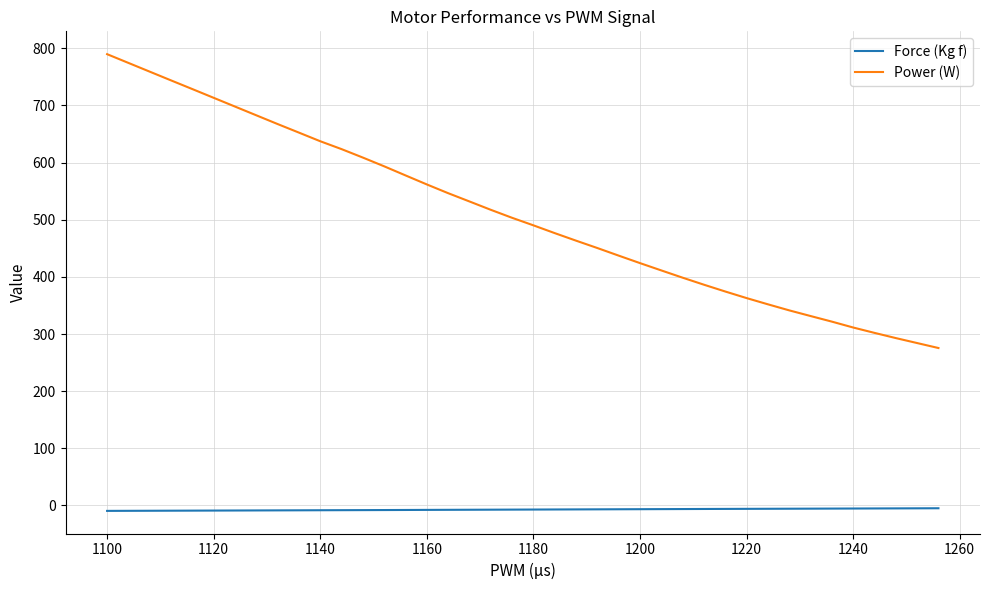

What is the difference between the maximum and minimum values in the Force (Kg f) series?

4.6